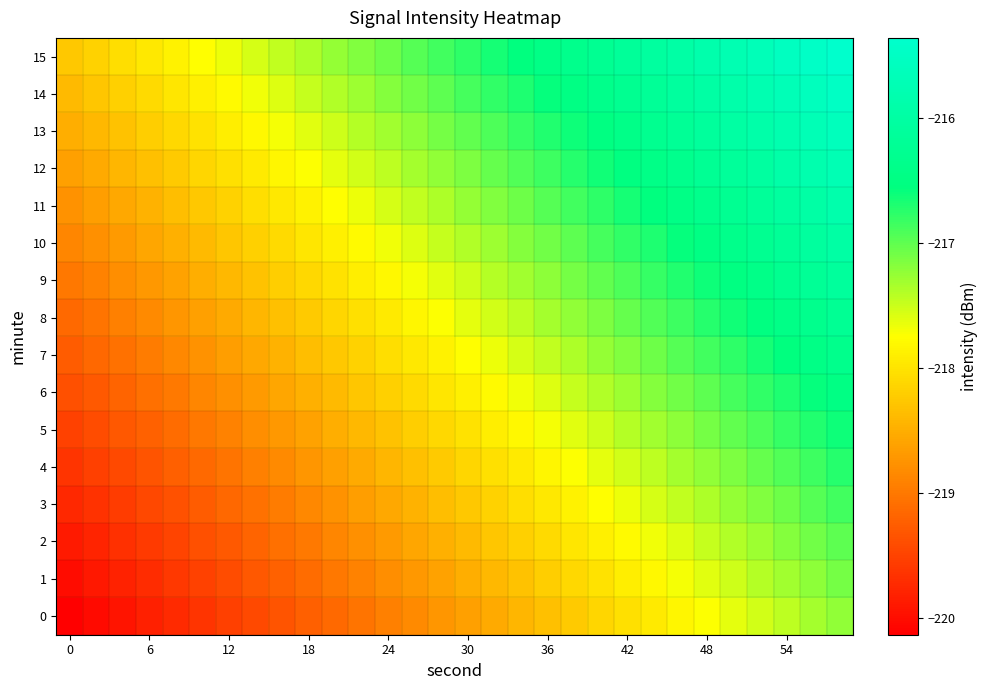

List the series in order of their peak value, lowest first.

0, 1, 2, 3, 4, 5, 6, 7, 8, 9, 10, 11, 12, 13, 14, 15